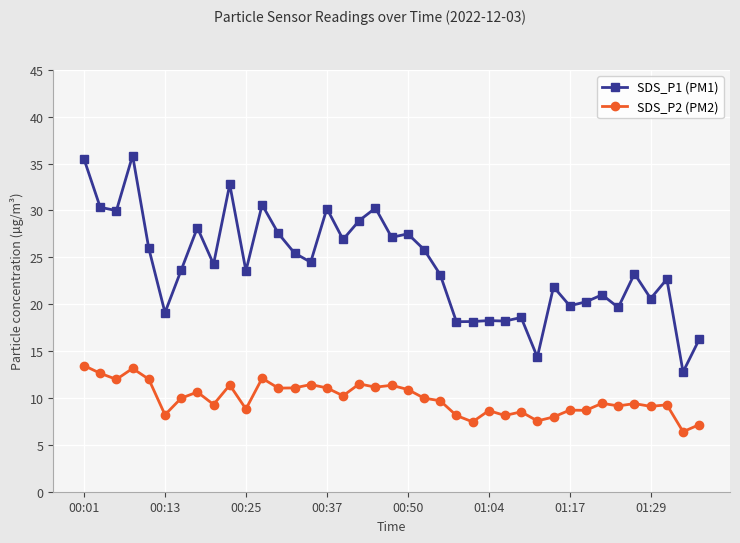

What is the value of the SDS_P2 (PM2) point at the 15th from the left?

11.4